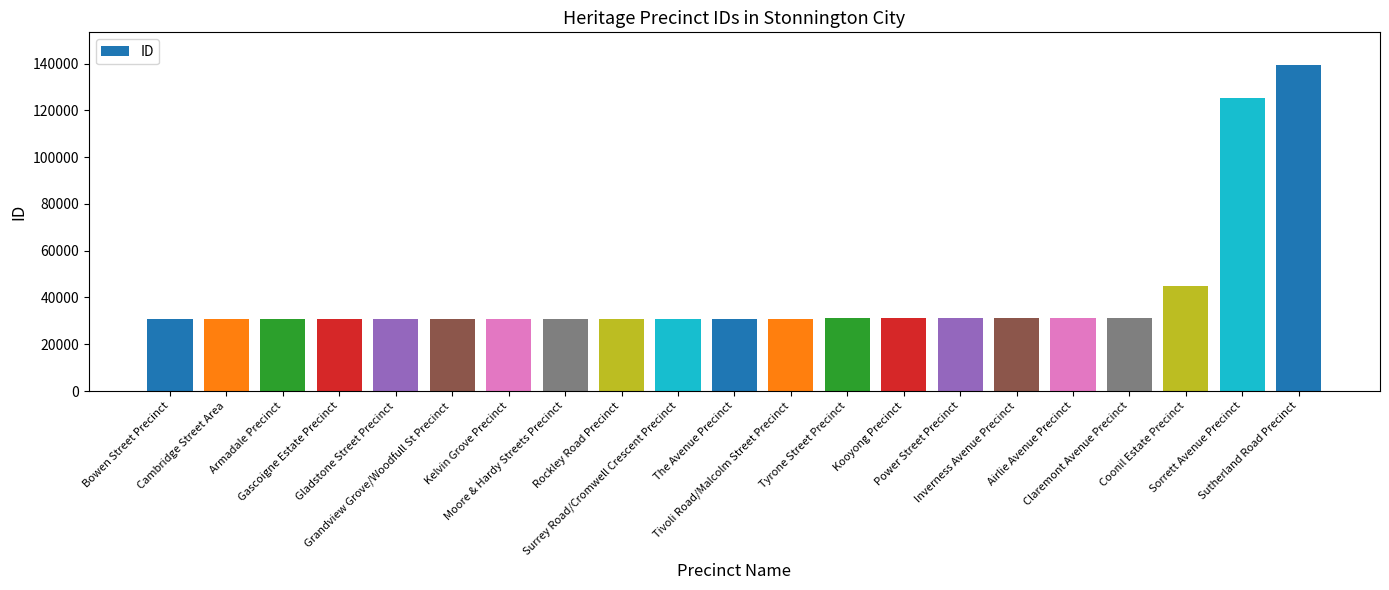

What is the difference between the second highest and minimum values?

94517